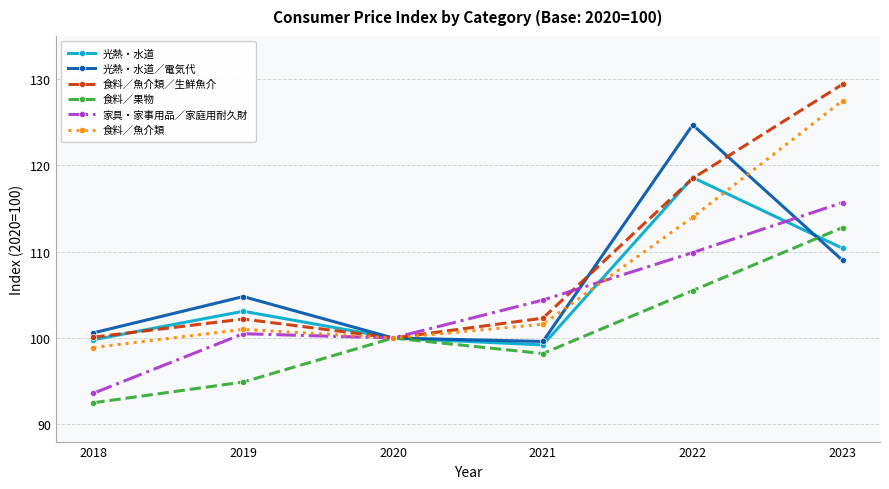

How many lines are shown in the chart?

6